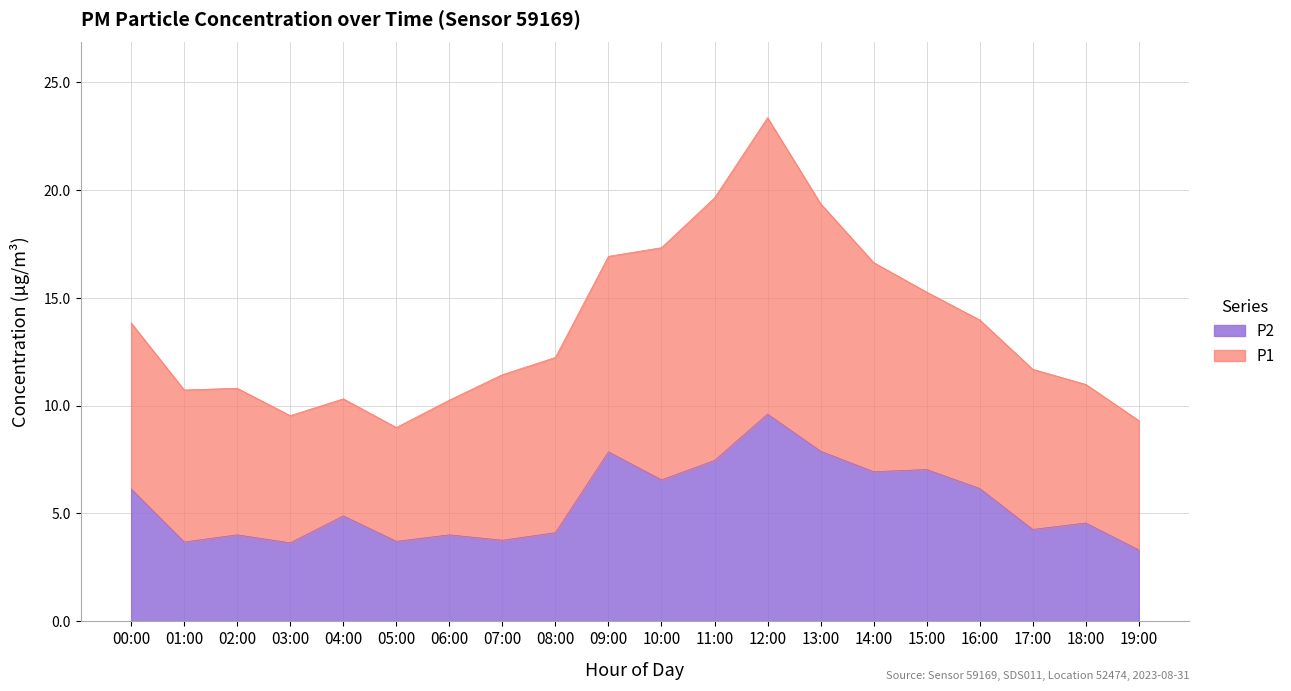

List the labels in order of value, largest first.

12:00, 13:00, 09:00, 11:00, 15:00, 14:00, 10:00, 16:00, 00:00, 04:00, 18:00, 17:00, 08:00, 02:00, 06:00, 07:00, 05:00, 01:00, 03:00, 19:00